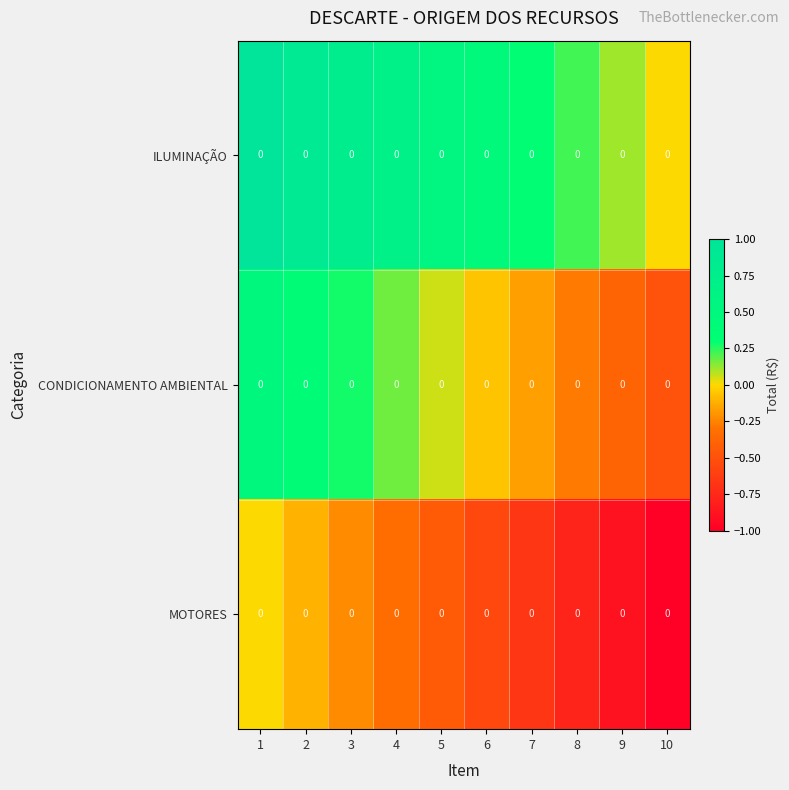

True or false: MOTORES has a value of -0.7 at 7.

True